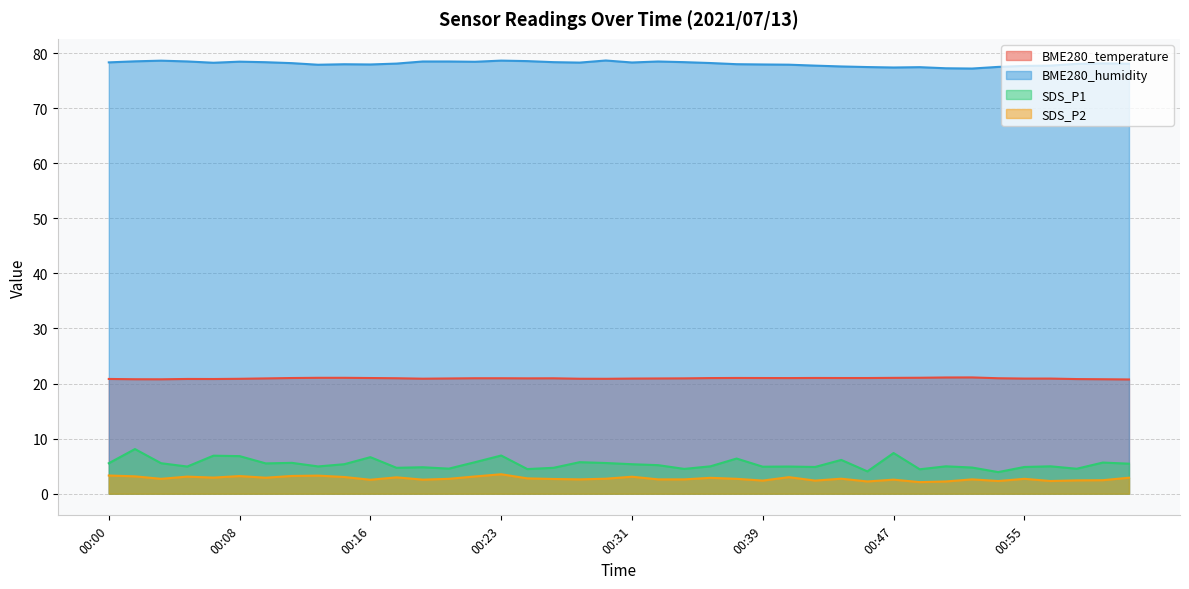

What is the value of the SDS_P1 point at the 35th from the left?

3.9